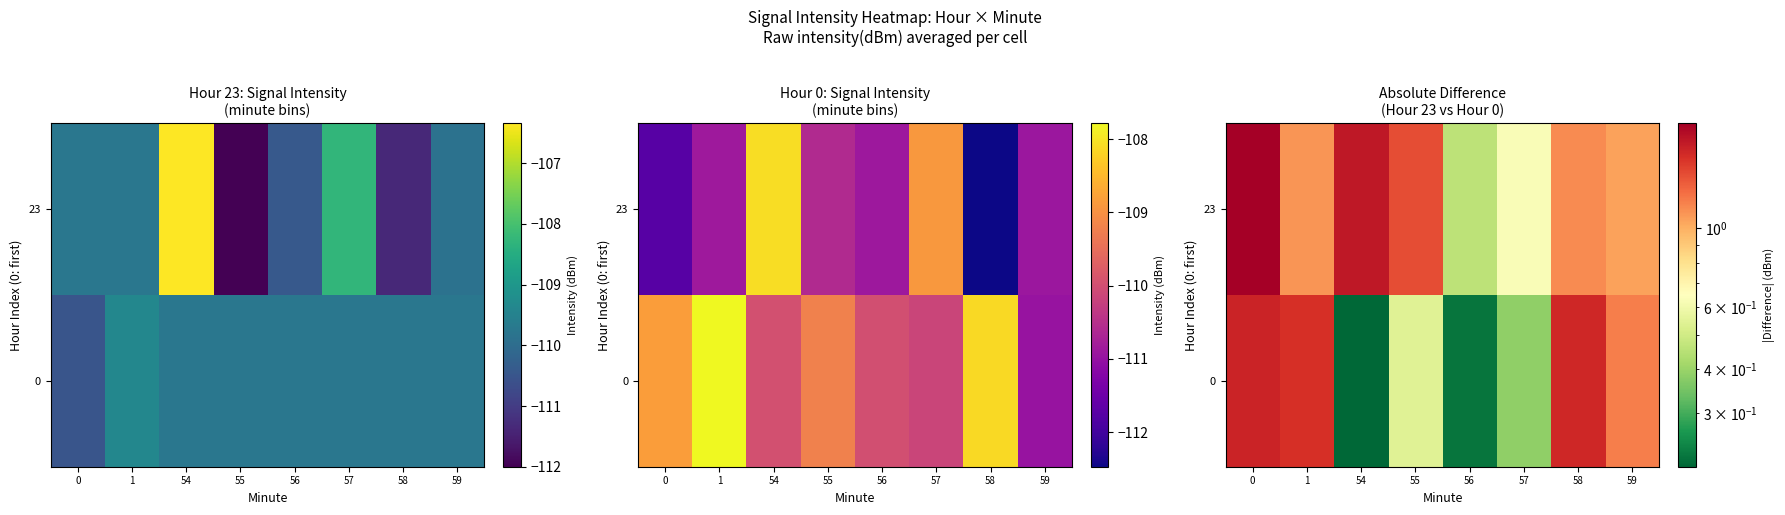

The row_1 series shows 0.7 at 58. True or false?

False